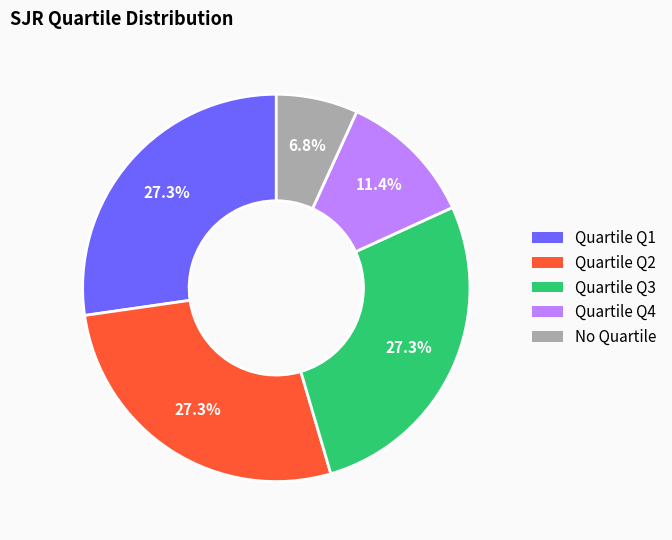

Which has a higher value, Quartile Q2 or Quartile Q4?

Quartile Q2